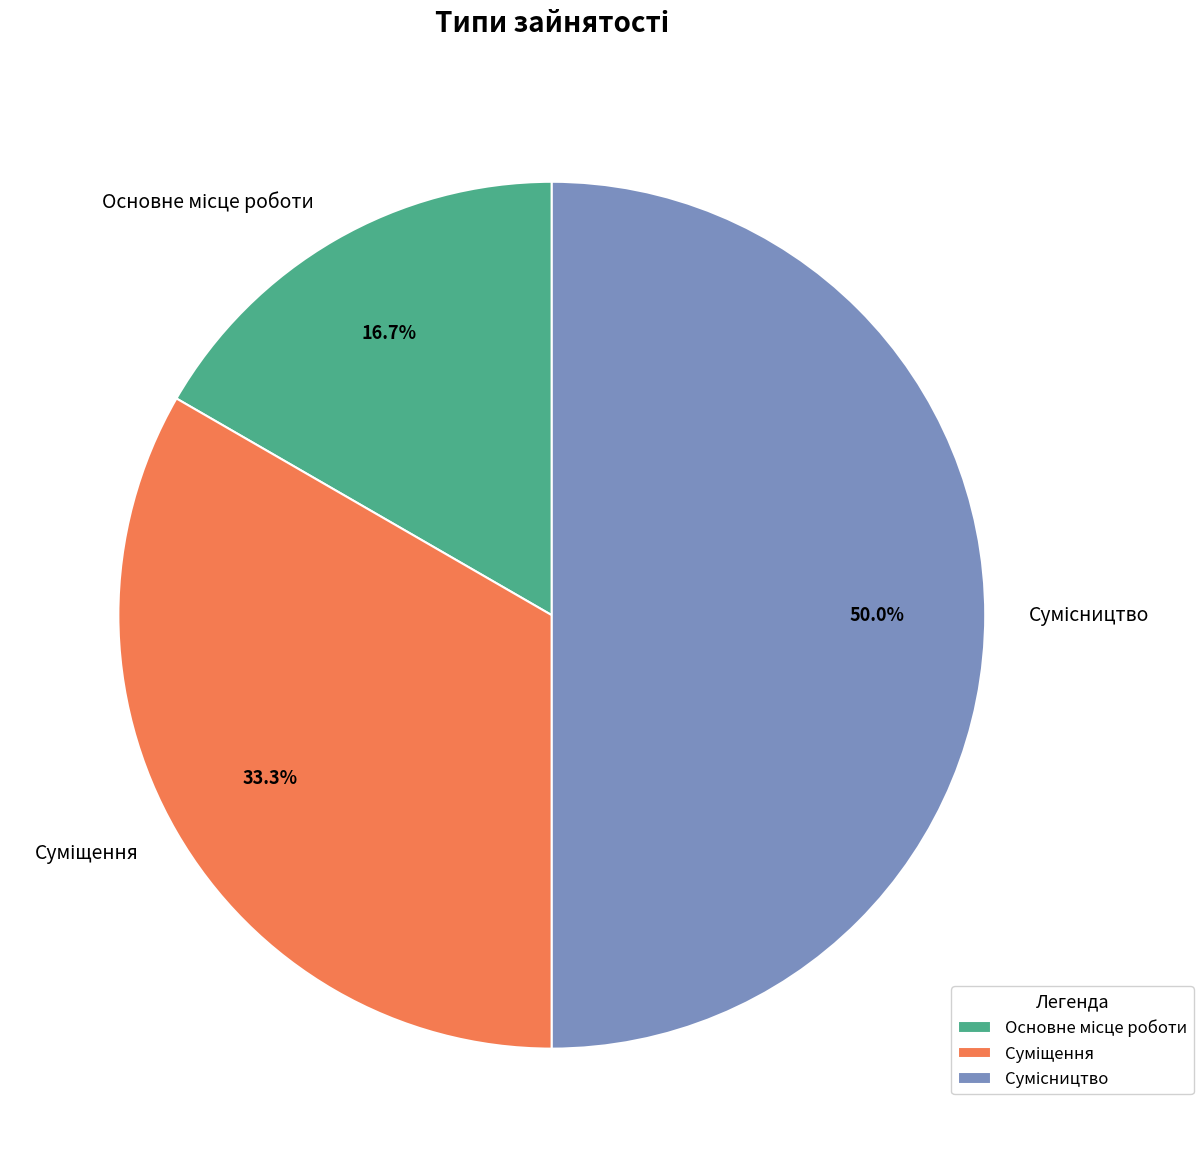

How many slices are in this pie chart?

3